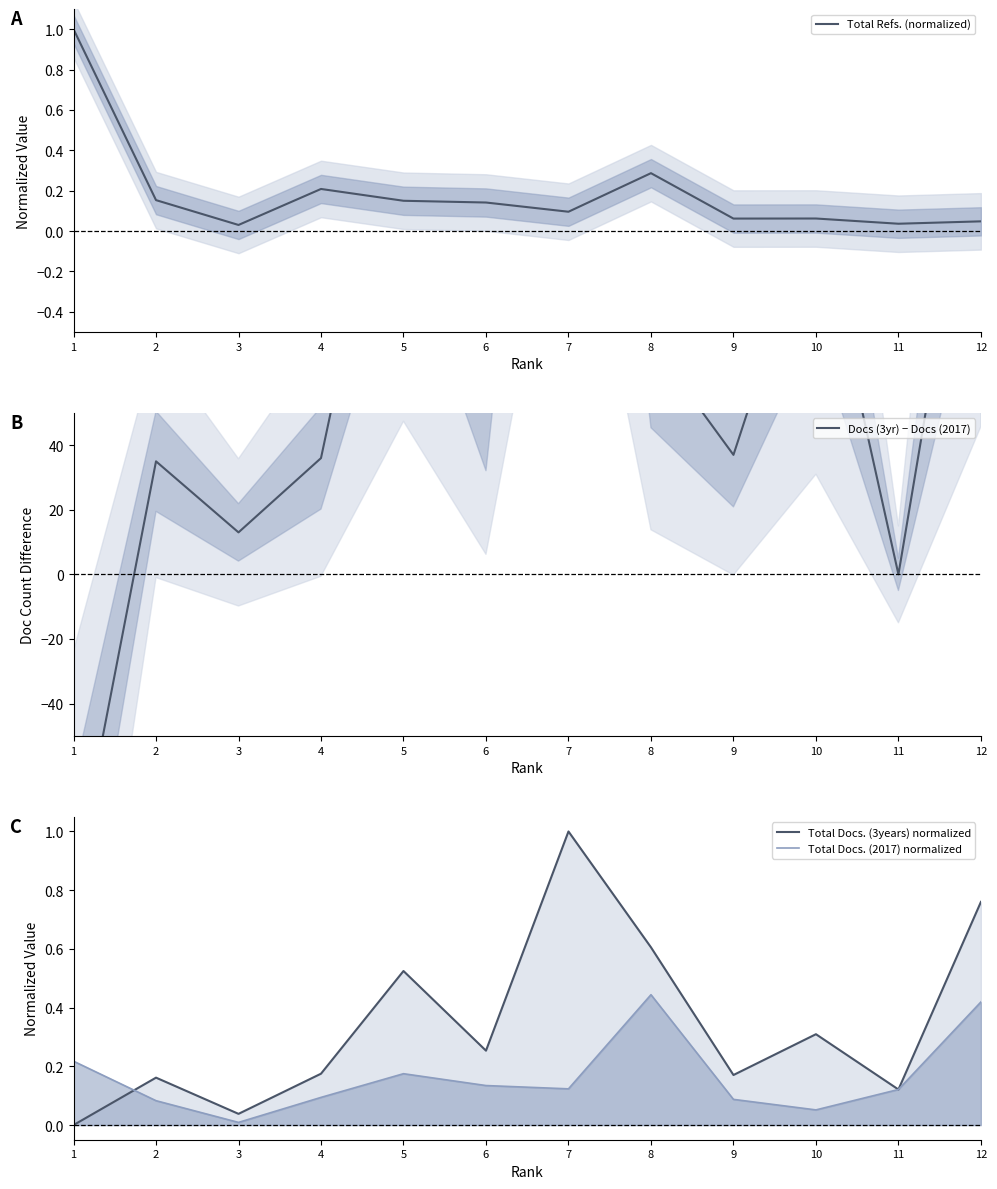

How many interior local peaks does the Docs (3yr) − Docs (2017) series have?

4